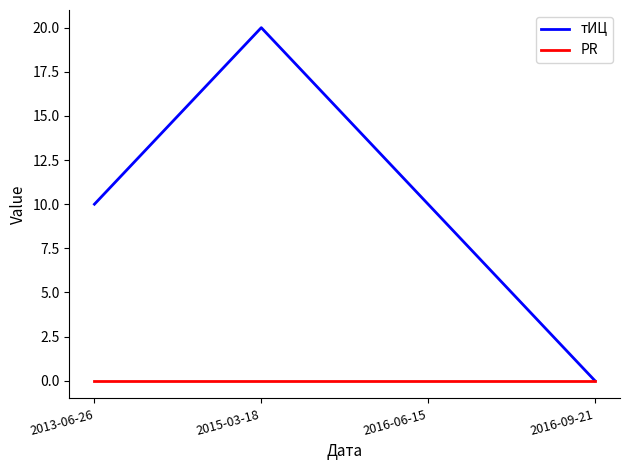

Does the chart have visible grid lines?

No